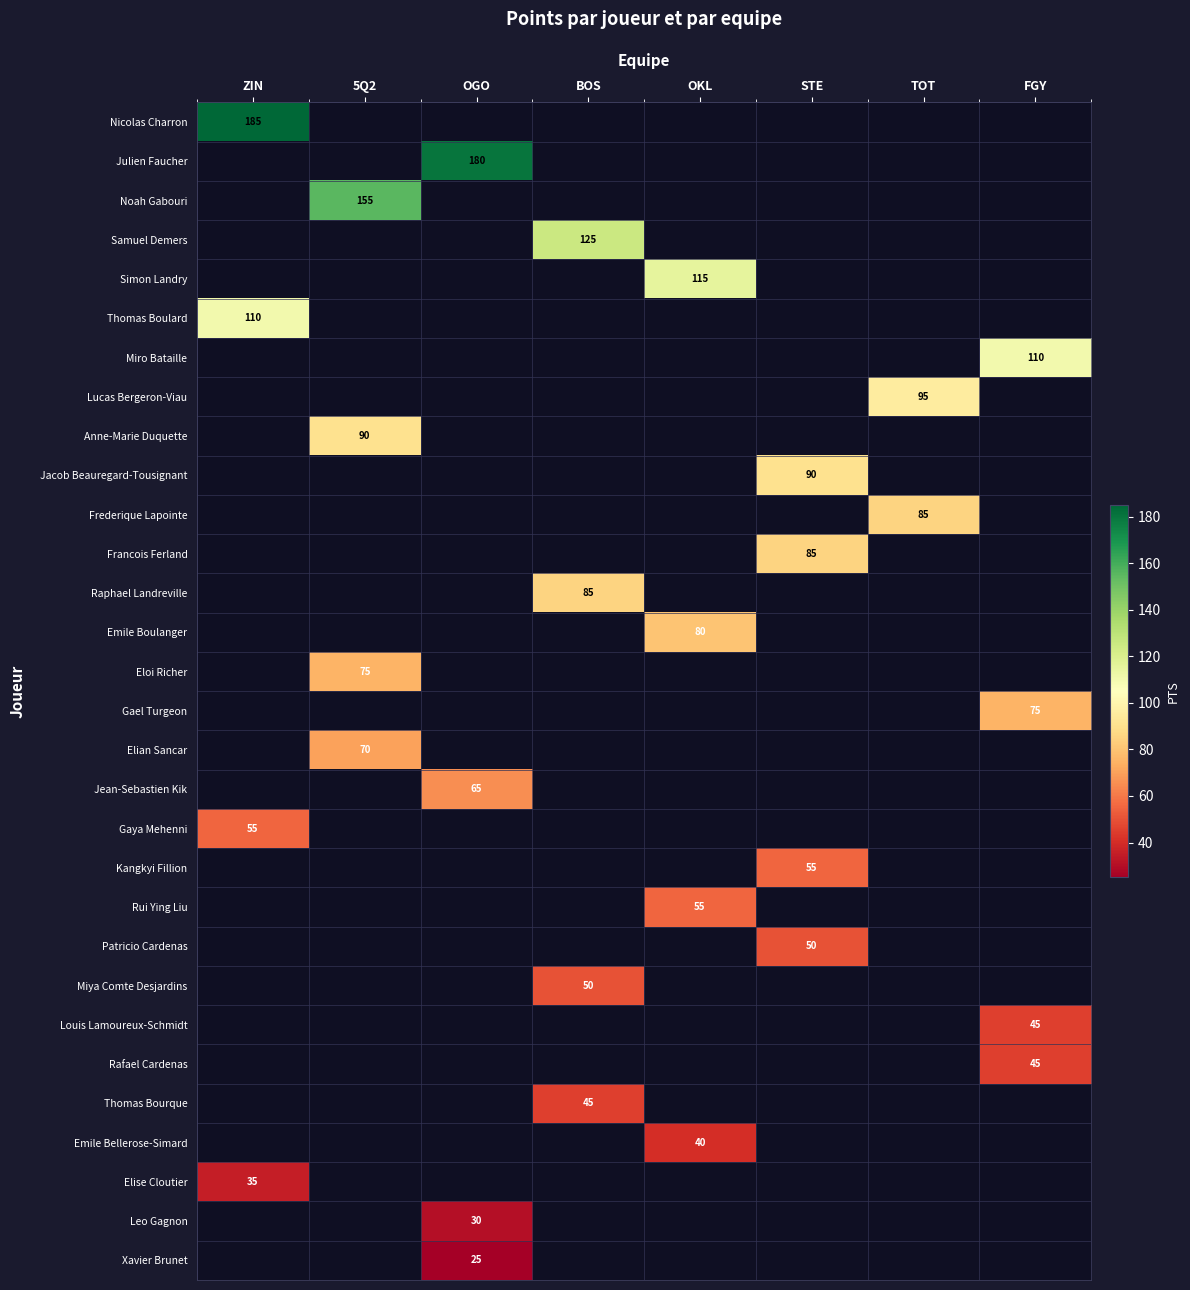

True or false: Emile Boulanger has a value of 127 at OKL.

False